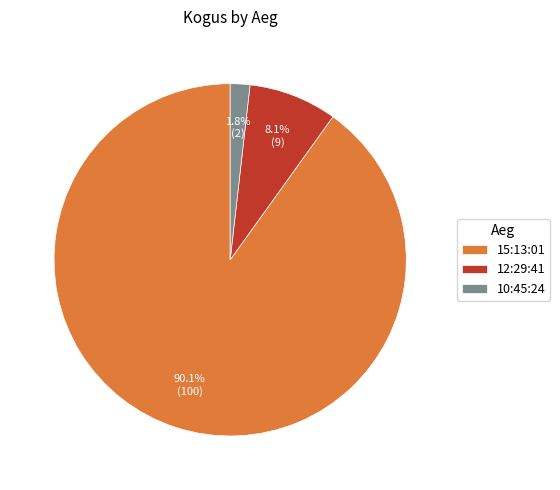

To the nearest percent, what is the combined percentage of 15:13:01 and 10:45:24?

92%